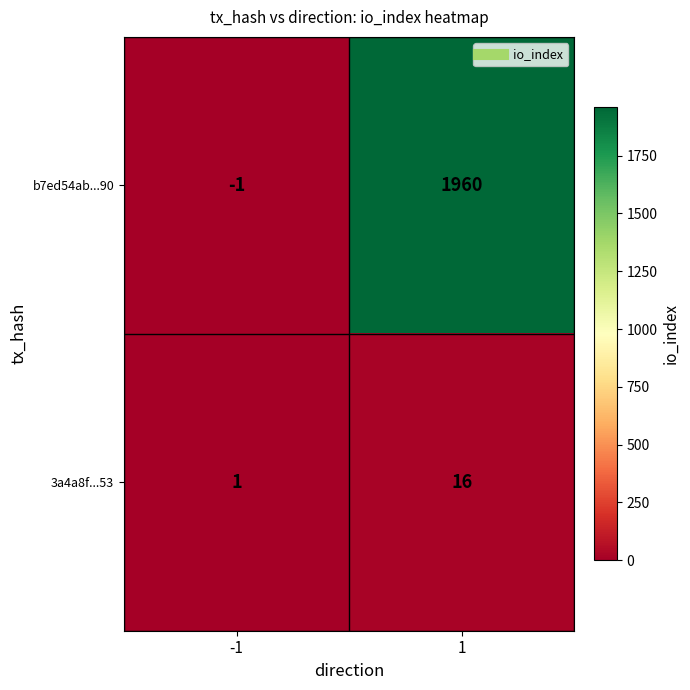

True or false: 3a4a8f...53 has a value of 1 at -1.

True